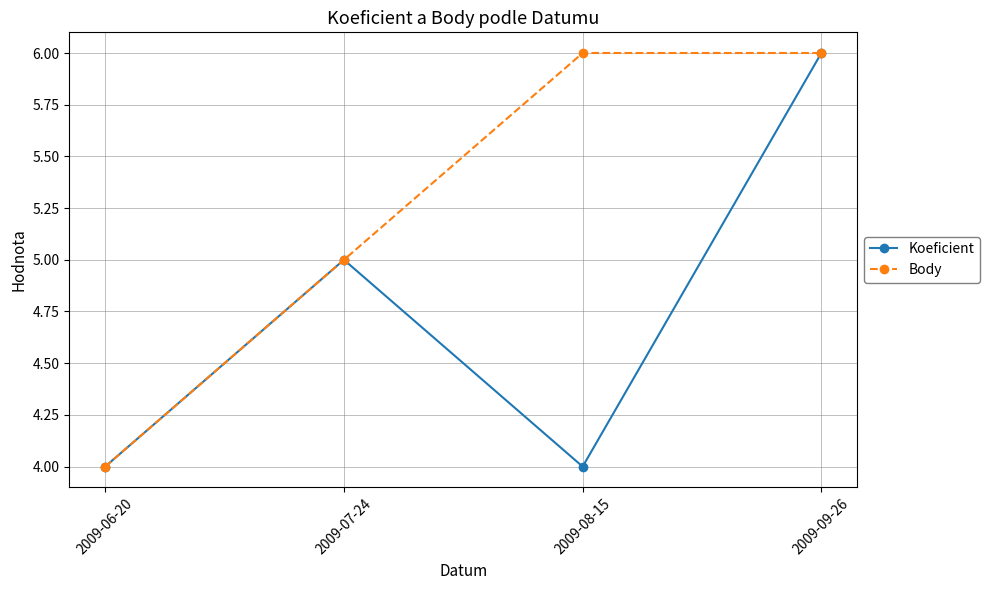

In Koeficient, how many points are higher than both neighbors (excluding endpoints)?

1